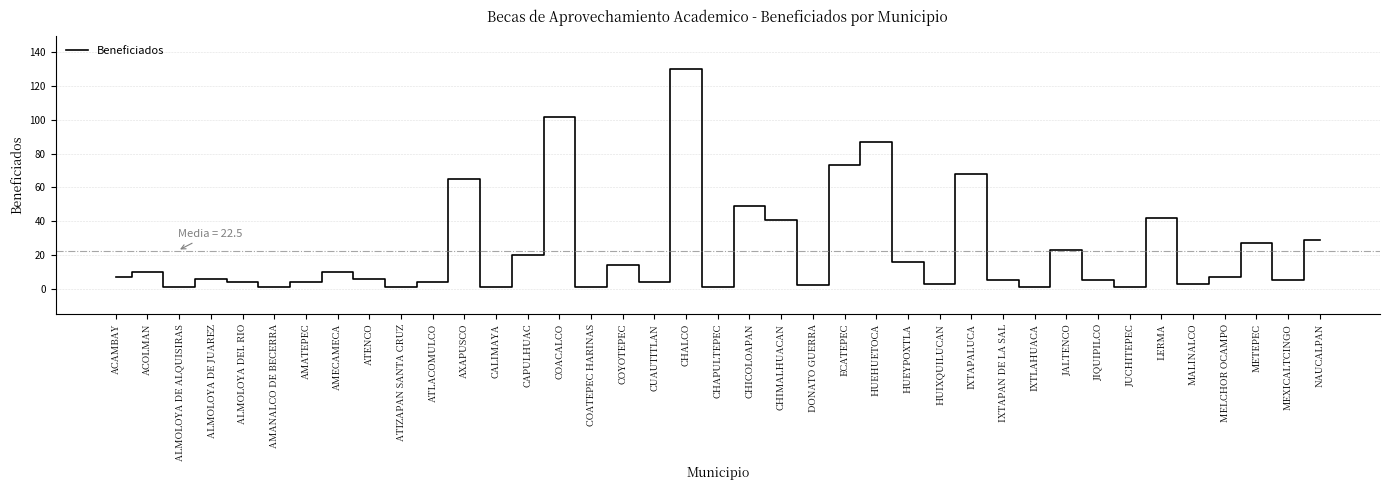

Reading right to left, what are all the values shown in this chart?

NAUCALPAN=29	MEXICALTCINGO=5	METEPEC=27	MELCHOR OCAMPO=7	MALINALCO=3	LERMA=42	JUCHITEPEC=1	JIQUIPILCO=5	JALTENCO=23	IXTLAHUACA=1	IXTAPAN DE LA SAL=5	IXTAPALUCA=68	HUIXQUILUCAN=3	HUEYPOXTLA=16	HUEHUETOCA=87	ECATEPEC=73	DONATO GUERRA=2	CHIMALHUACAN=41	CHICOLOAPAN=49	CHAPULTEPEC=1	CHALCO=130	CUAUTITLAN=4	COYOTEPEC=14	COATEPEC HARINAS=1	COACALCO=102	CAPULHUAC=20	CALIMAYA=1	AXAPUSCO=65	ATLACOMULCO=4	ATIZAPAN SANTA CRUZ=1	ATENCO=6	AMECAMECA=10	AMATEPEC=4	AMANALCO DE BECERRA=1	ALMOLOYA DEL RIO=4	ALMOLOYA DE JUAREZ=6	ALMOLOYA DE ALQUISIRAS=1	ACOLMAN=10	ACAMBAY=7